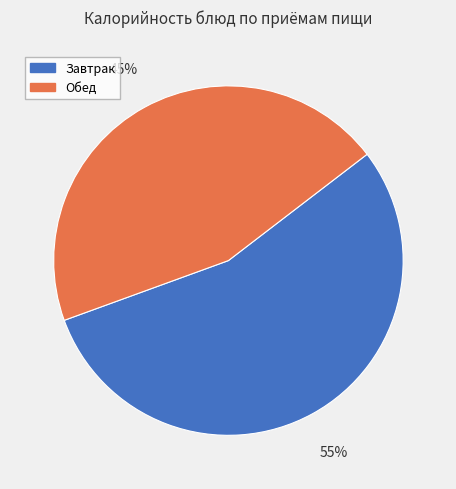

To the nearest percent, what portion does Обед represent?

45%